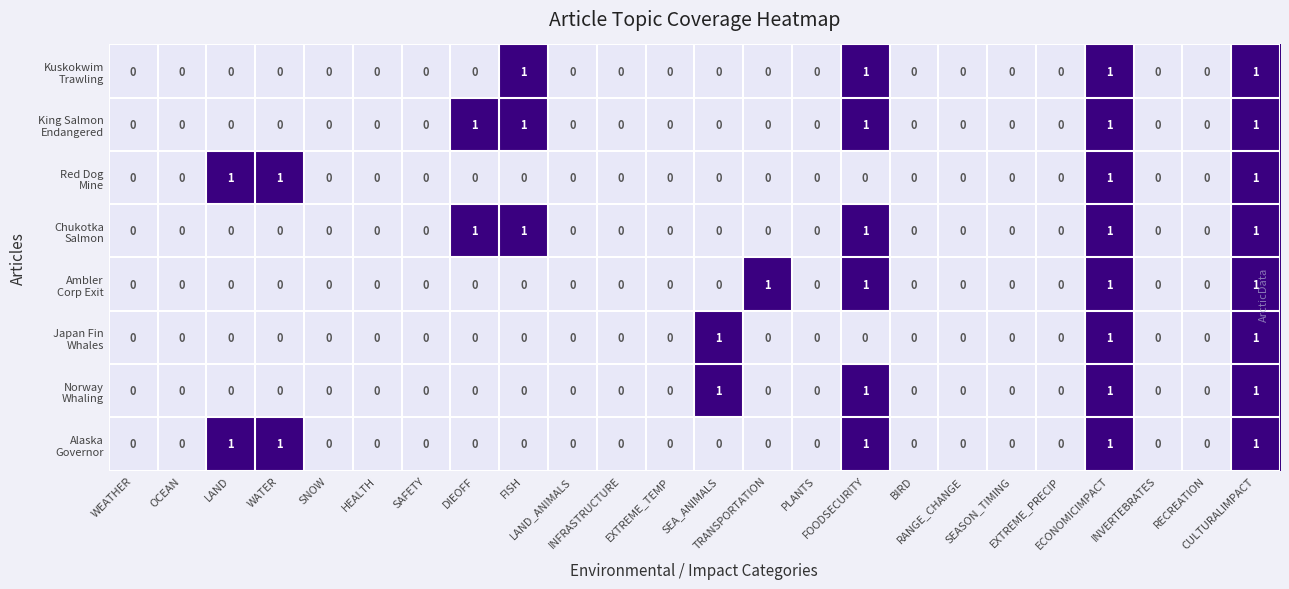

How many data points does each series have?

24